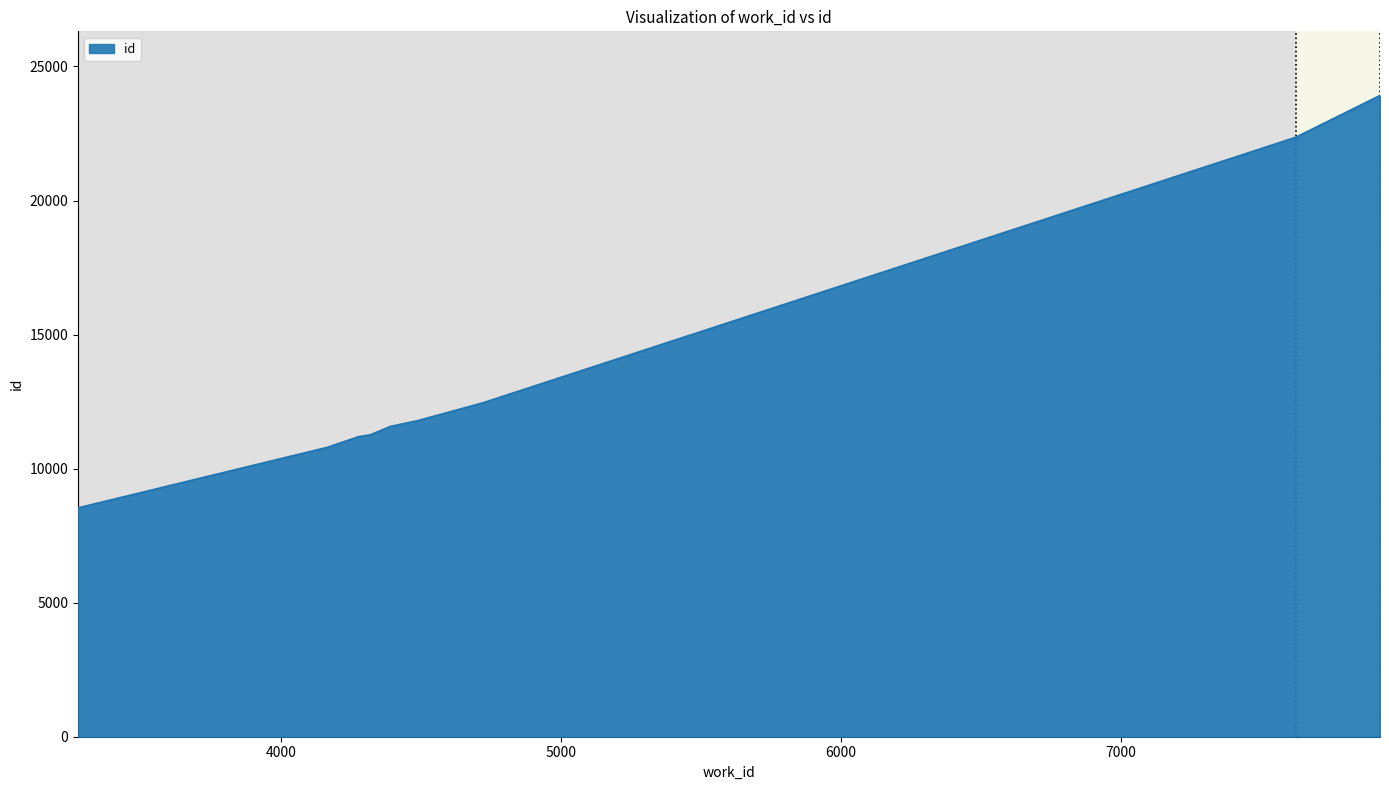

What is the difference between the maximum and minimum values?

15382